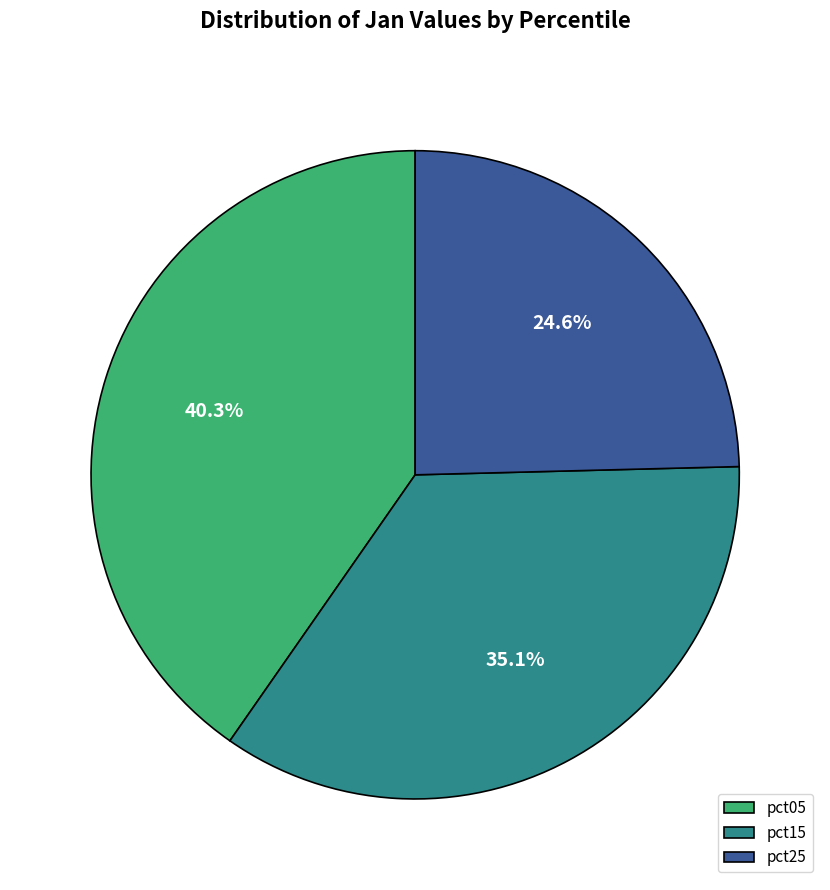

Between pct15 and pct05, which is larger?

pct05